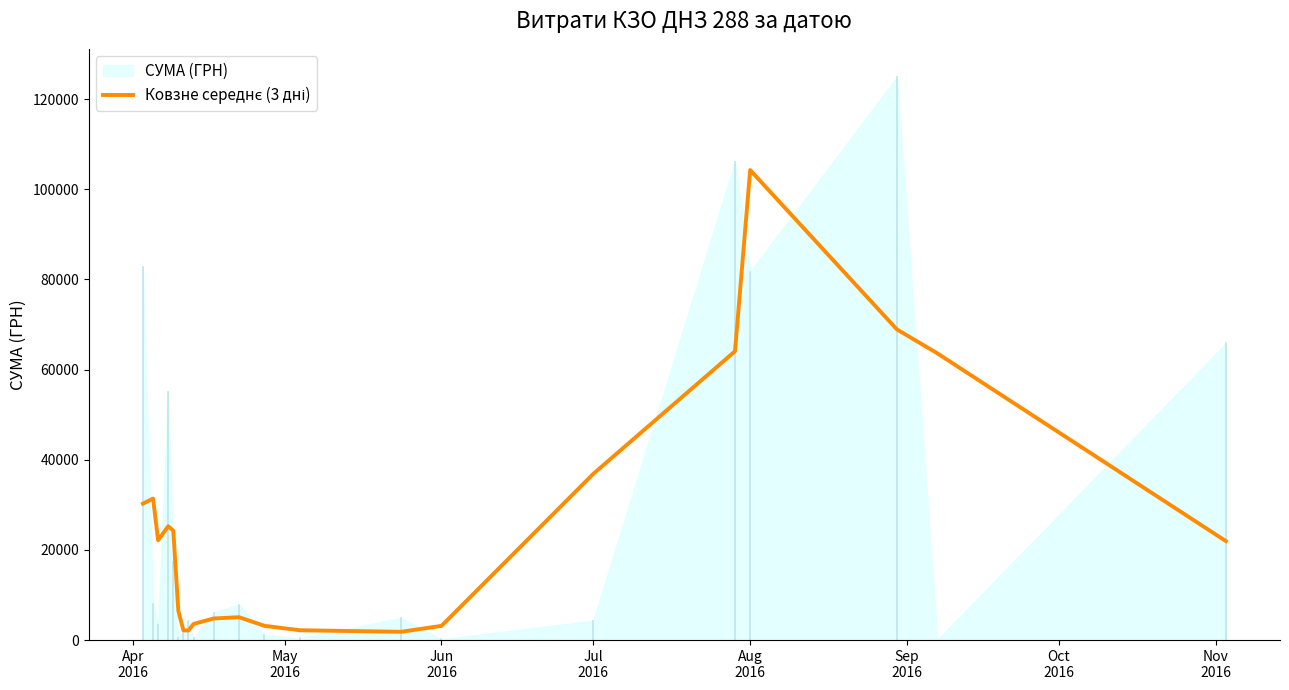

What is the sum of all values?

527521.4